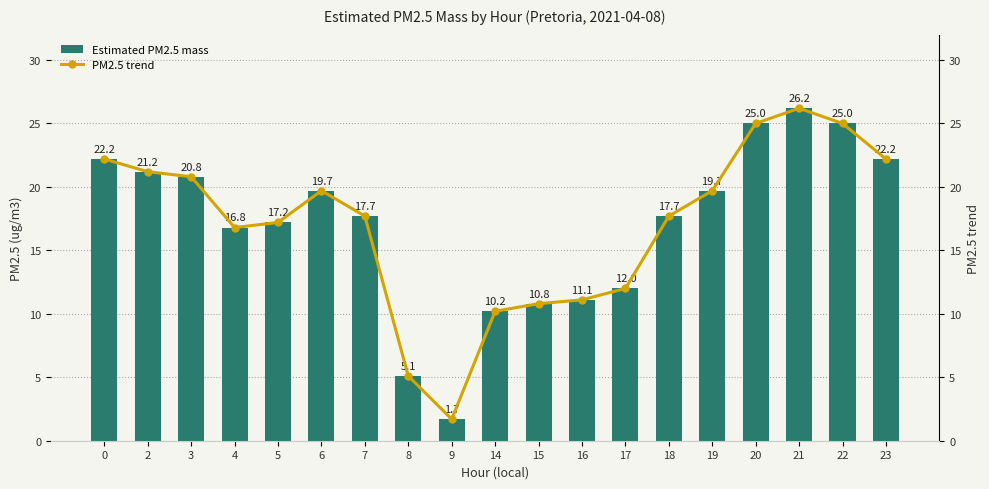

Does the chart contain any negative values?

No